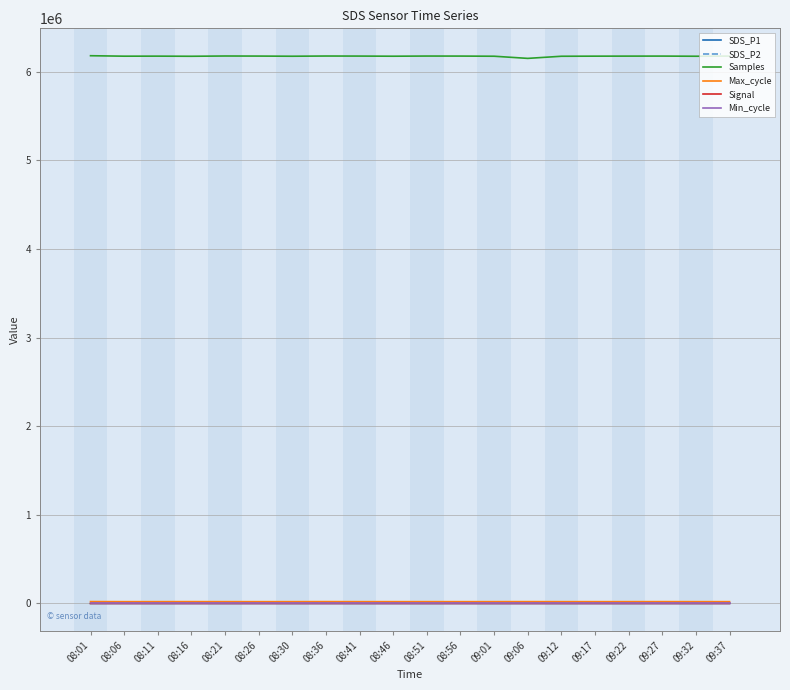

Which series has the widest spread of values?

Samples